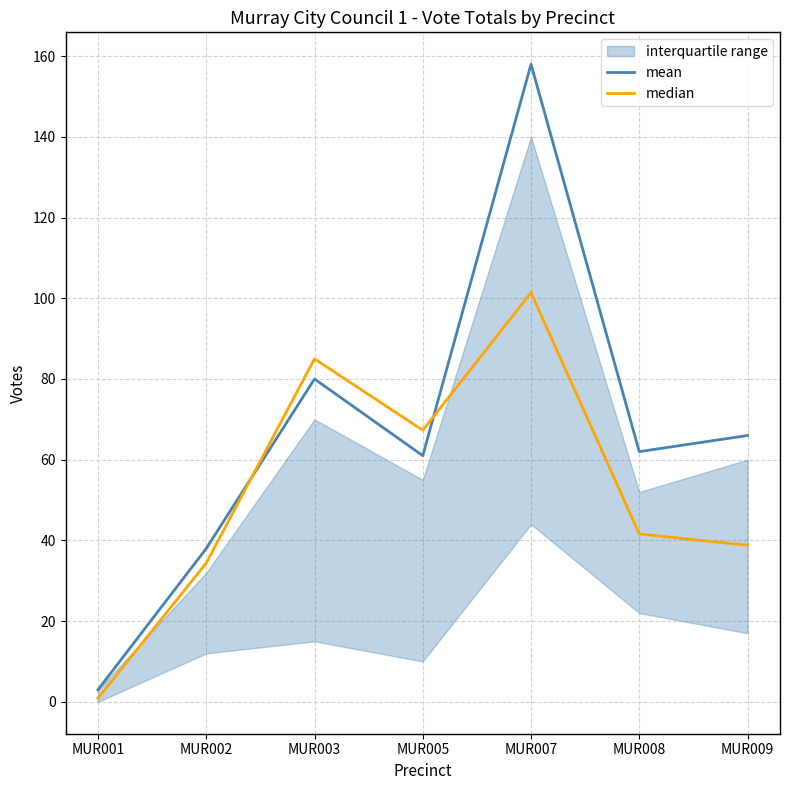

Between MUR003 and MUR007, which series saw the biggest shift?

mean